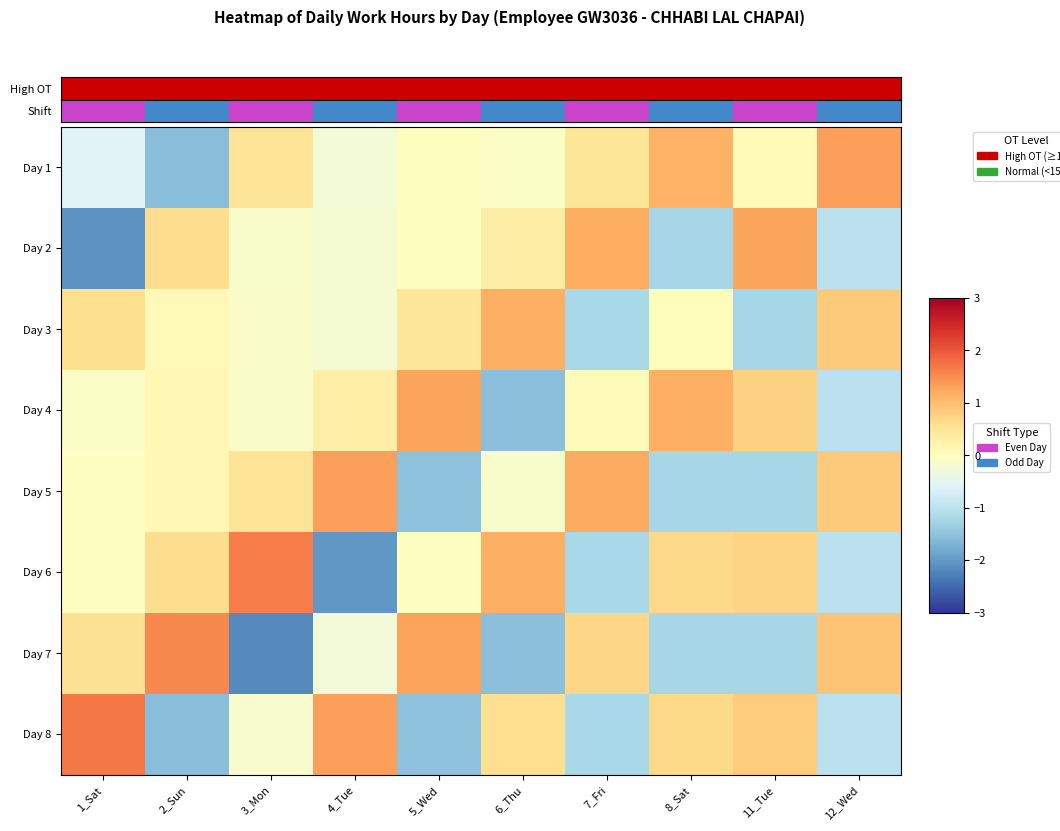

What is the difference between the highest and lowest values at 11_Tue?

2.5